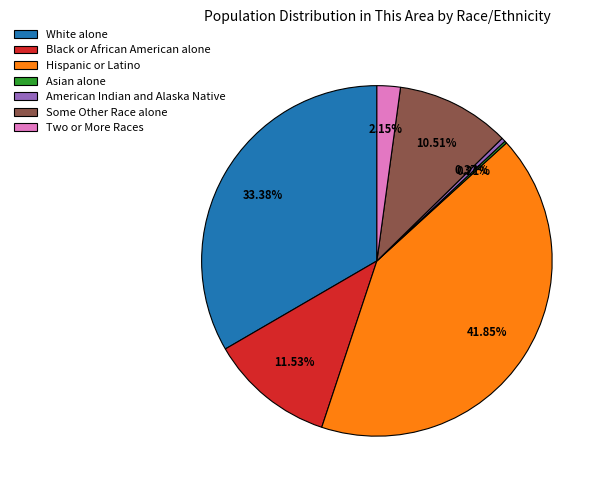

Is the sum of White alone and Black or African American alone greater than half?

No